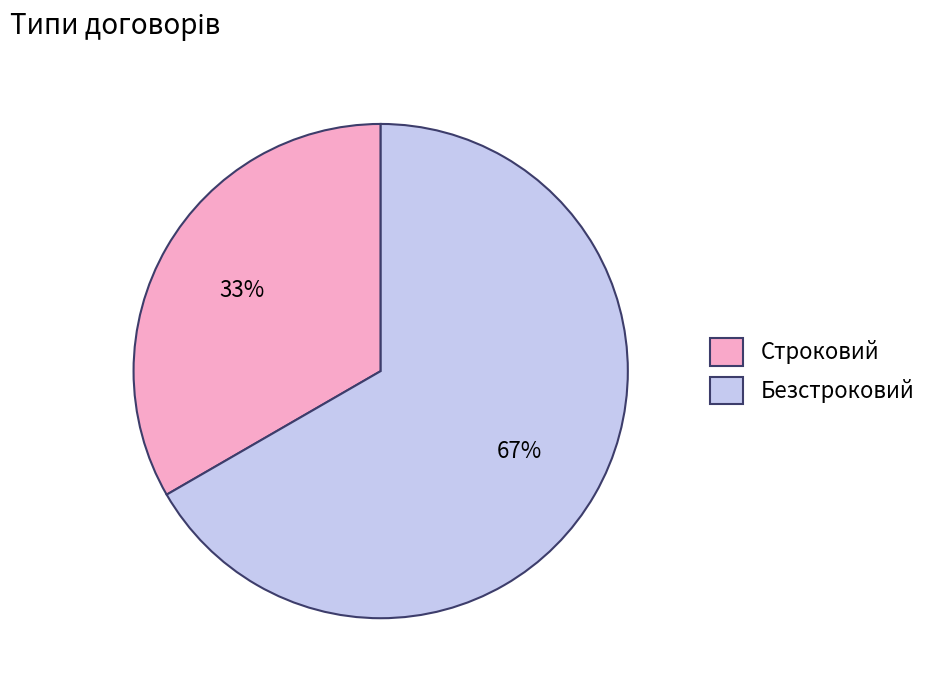

To the nearest percent, what percentage of the pie is Безстроковий?

67%